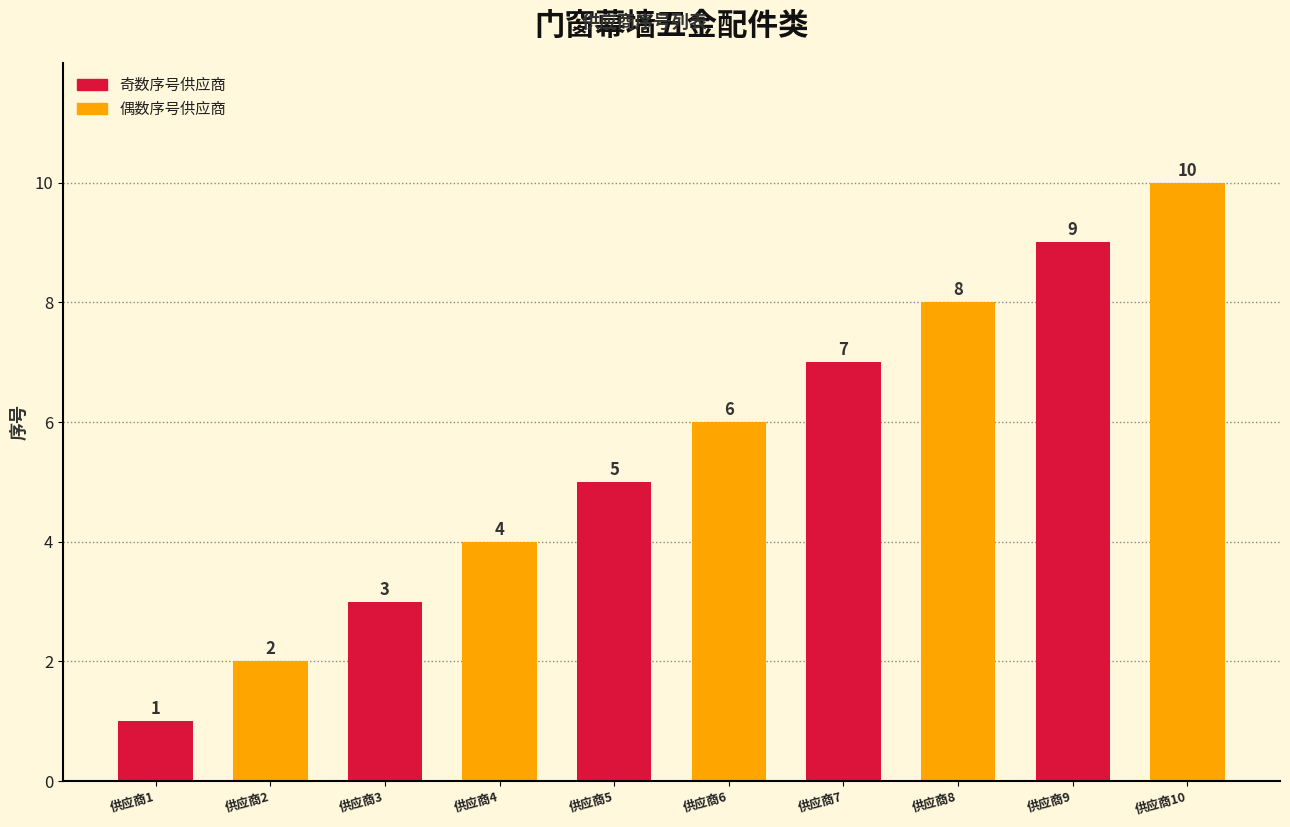

Between 供应商6 and 供应商3, which is larger?

供应商6